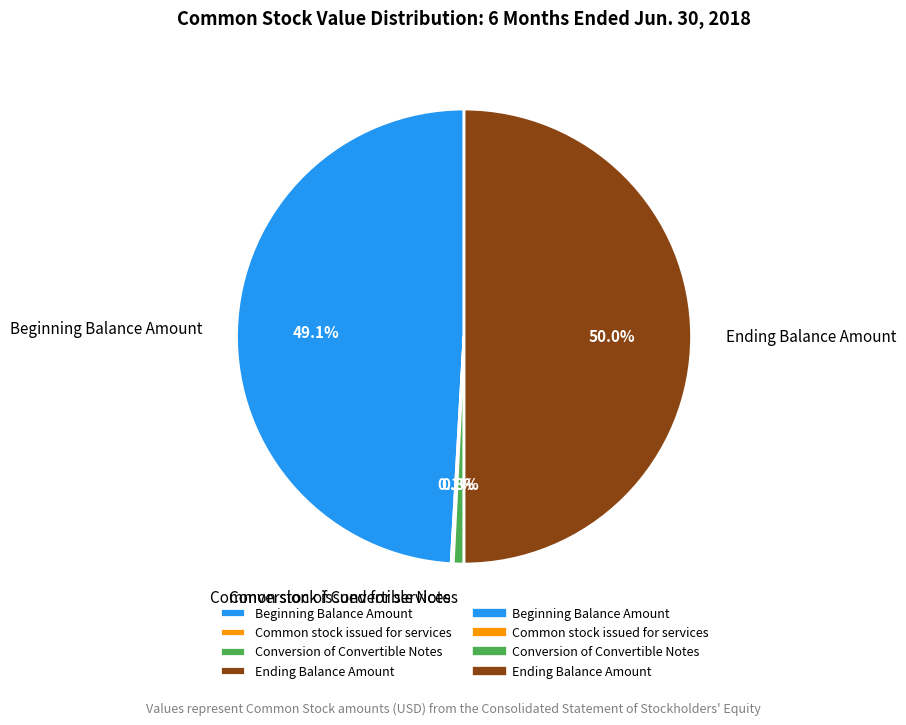

To the nearest percent, what percentage of the pie is Ending Balance Amount?

50%